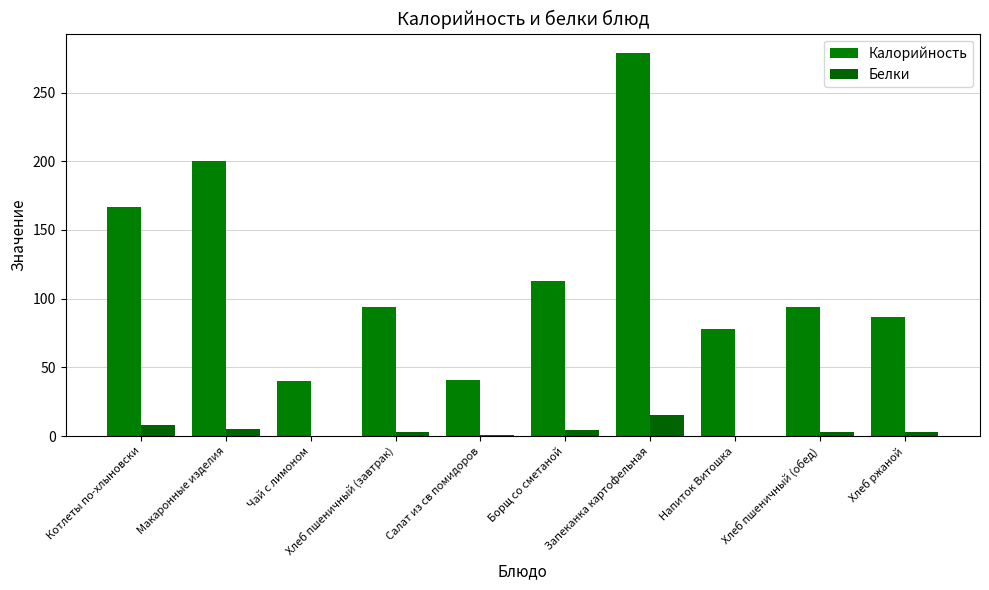

Count the number of categories in the chart.

10